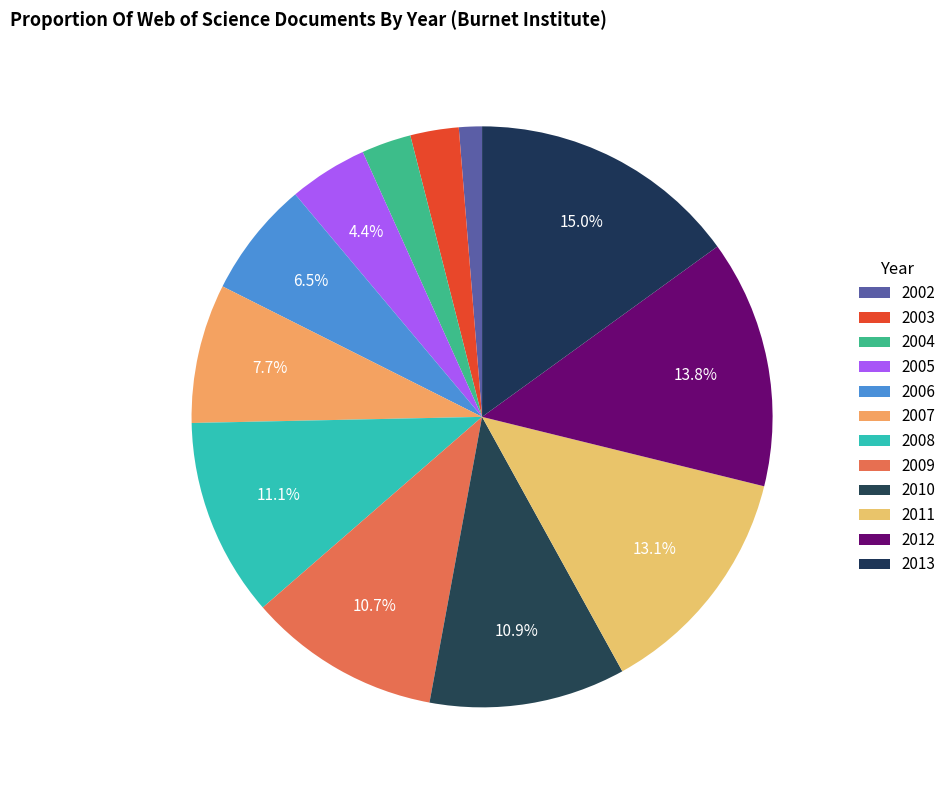

Does any single category account for the majority?

No